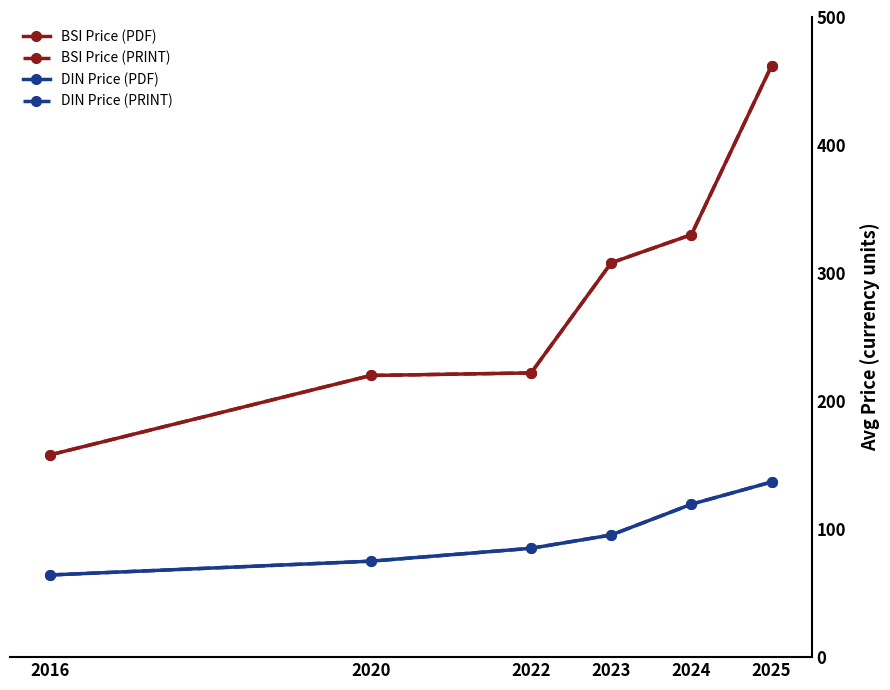

Does the chart have visible grid lines?

No